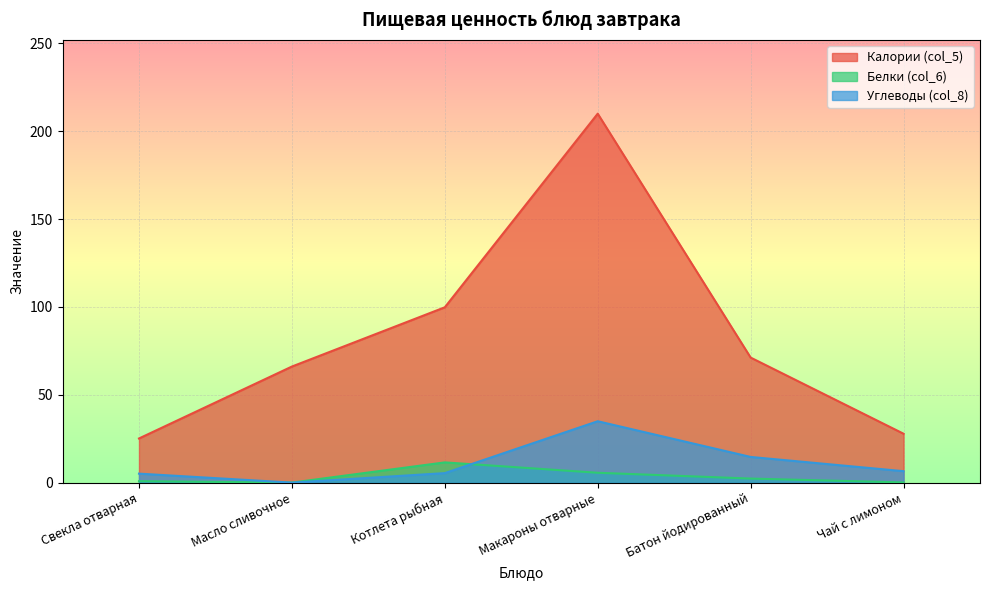

Which series has the largest range (max minus min)?

Калории (col_5)